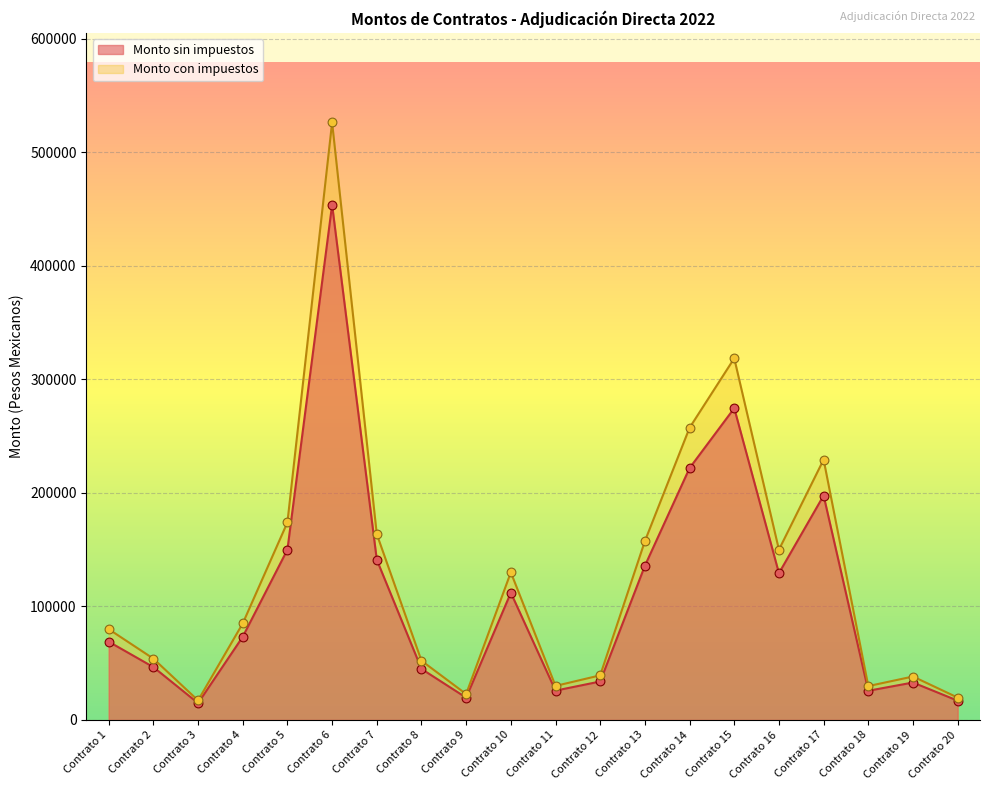

What are all the series names shown in the legend?

Monto sin impuestos, Monto con impuestos